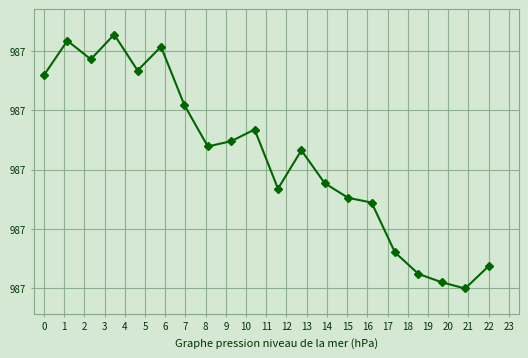

What is the value of the 8th point from the left?

987.1